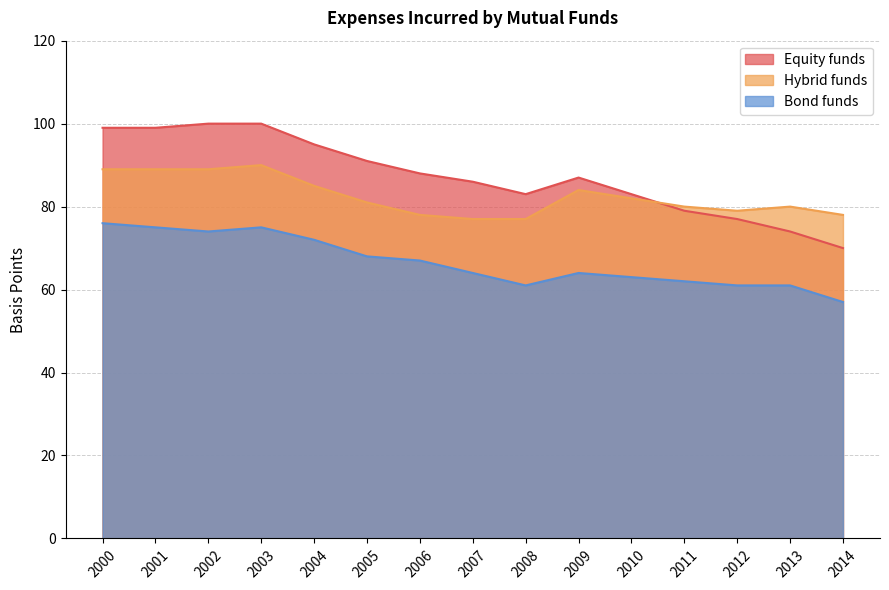

What is the total value across all series at 2006?

233